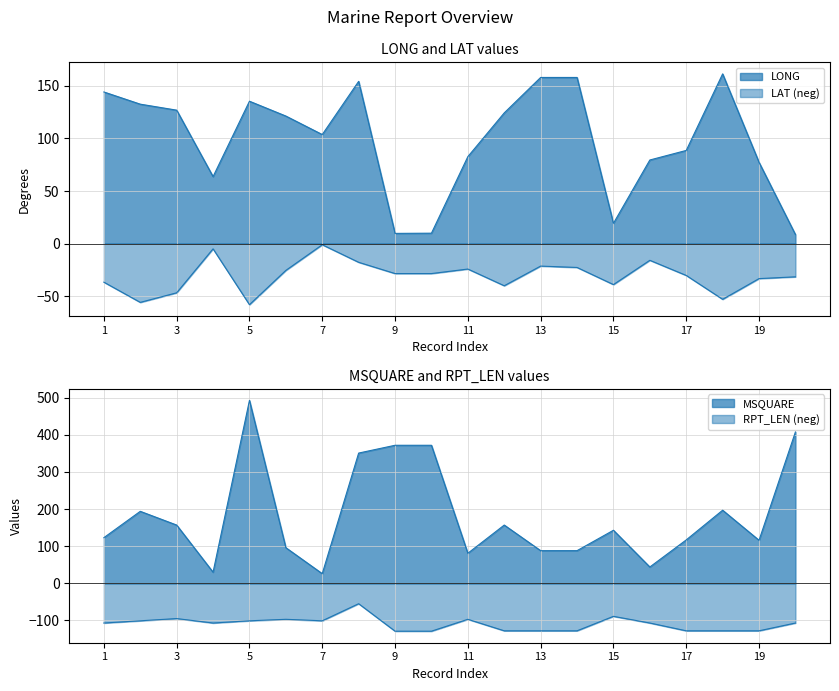

Which series changed the most between 2 and 20?

MSQUARE